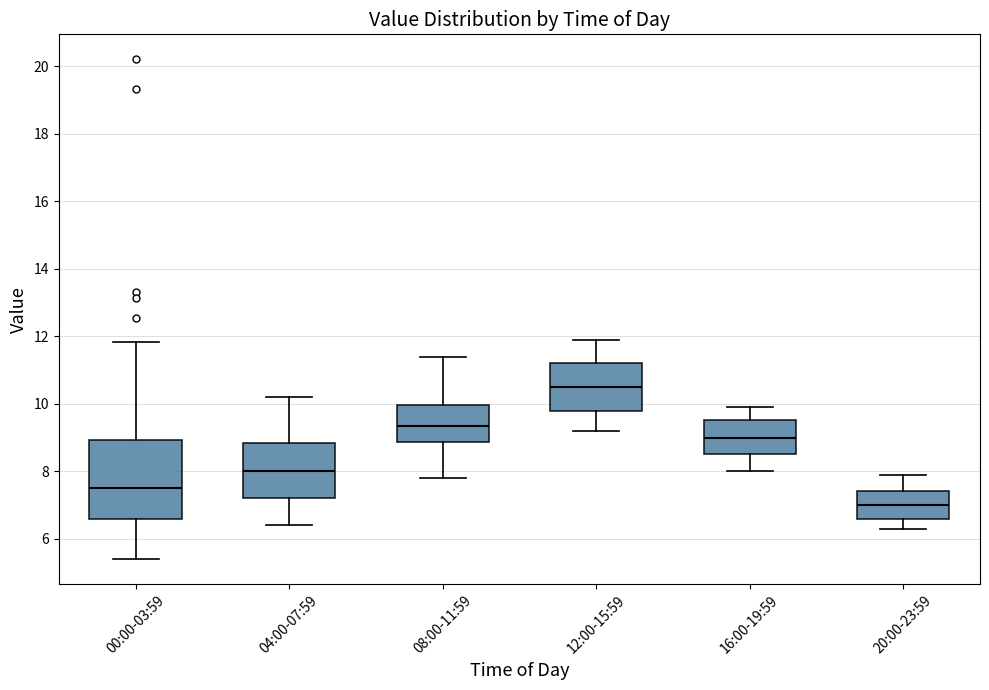

Where is the lower edge of the box for 08:00-11:59 on the y-axis? The values are not printed on the chart, so give them approximately, as read against the axis.

8.8